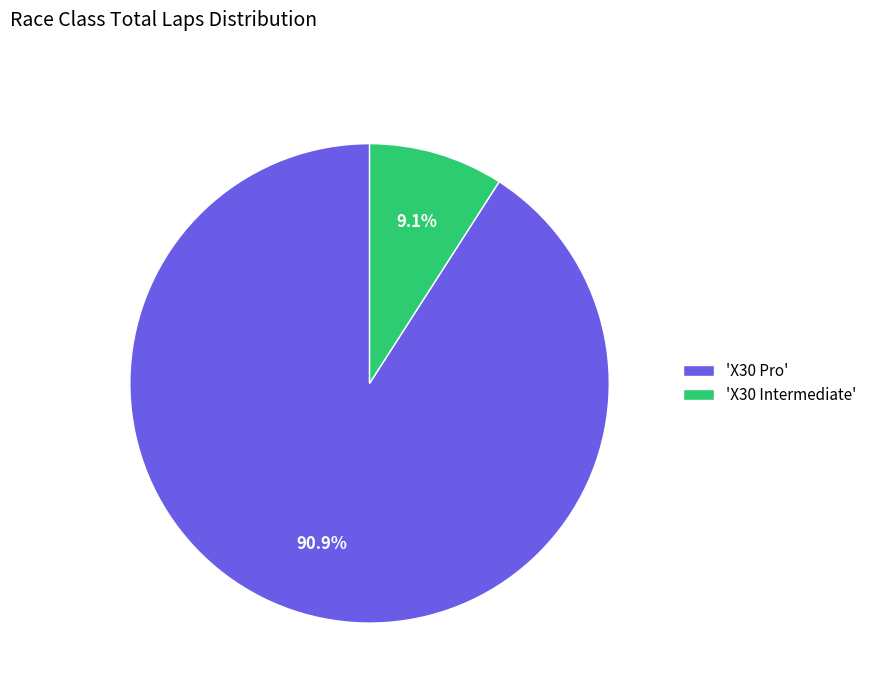

Do 'X30 Pro' and 'X30 Intermediate' together represent more than half of the pie?

Yes